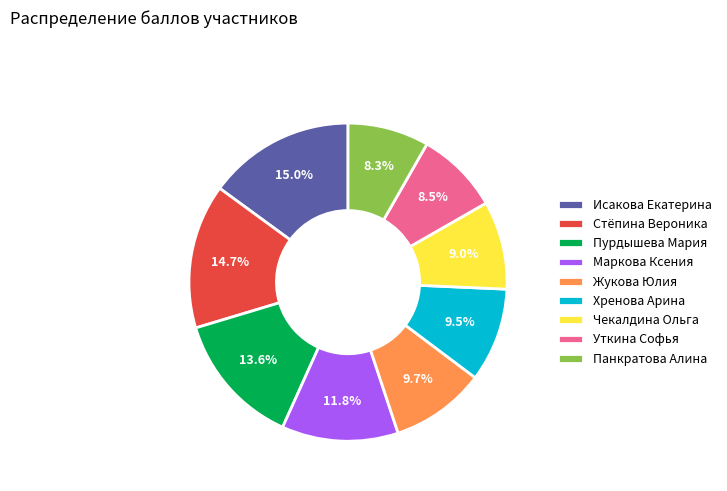

Count the number of slices in the pie.

9